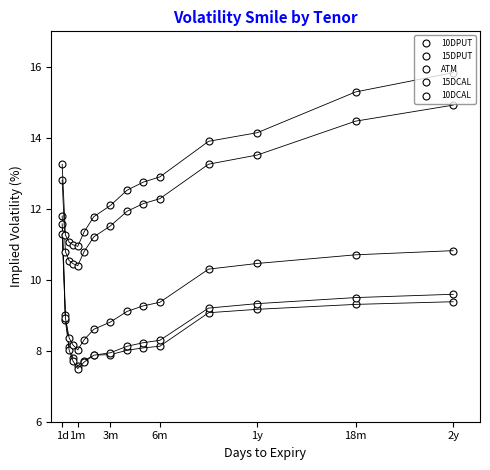

What is the greatest value displayed?

15.8